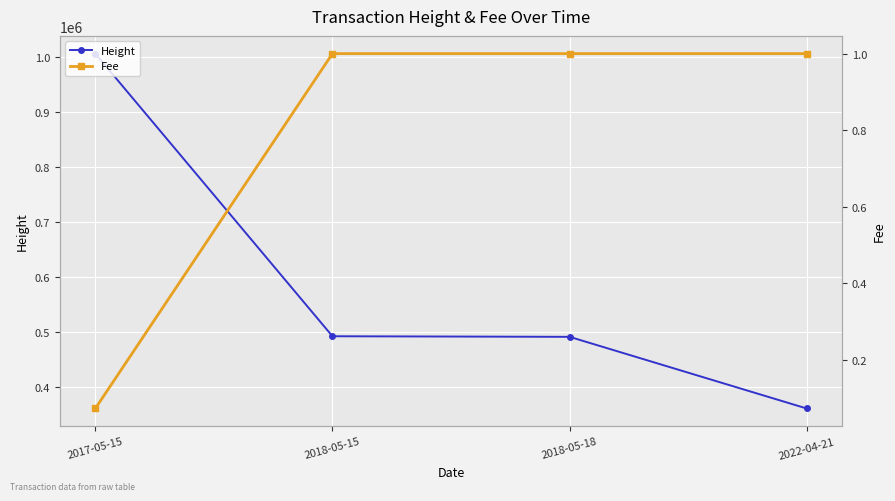

True or false: Fee and Height cross at least once.

False